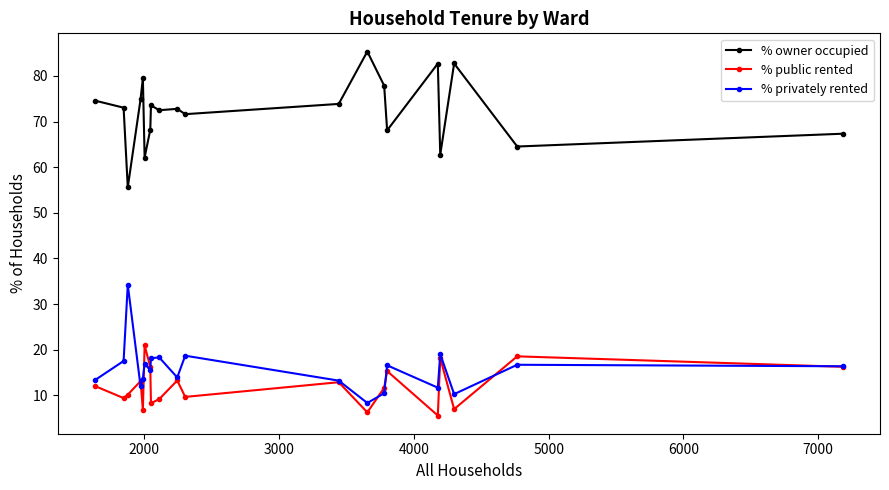

Which series has the largest total across all categories?

% owner occupied